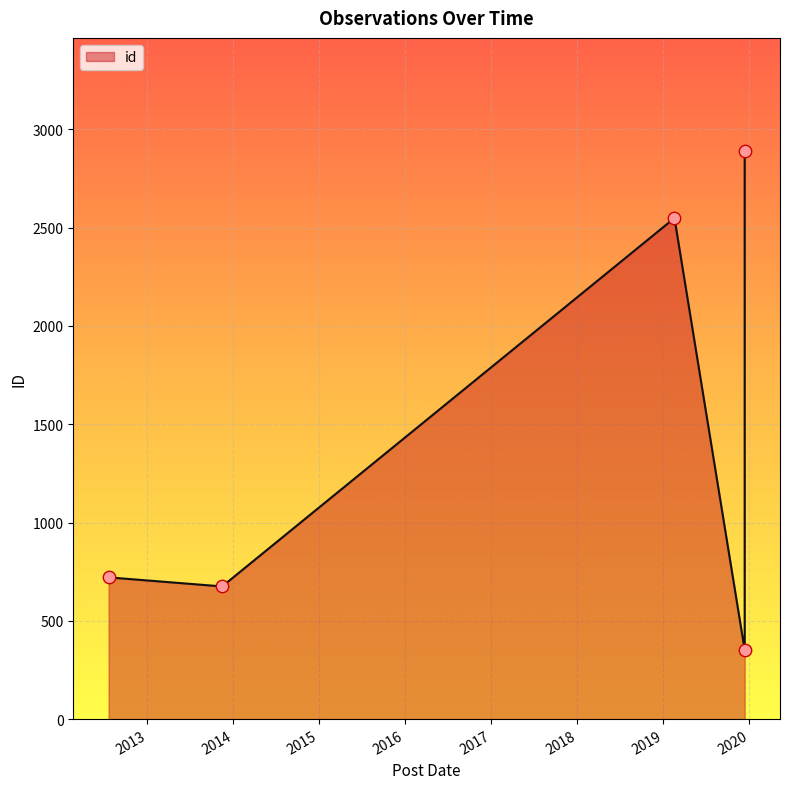

What is the change in value from 2012-07-21 to 2019-12-12?

+2167